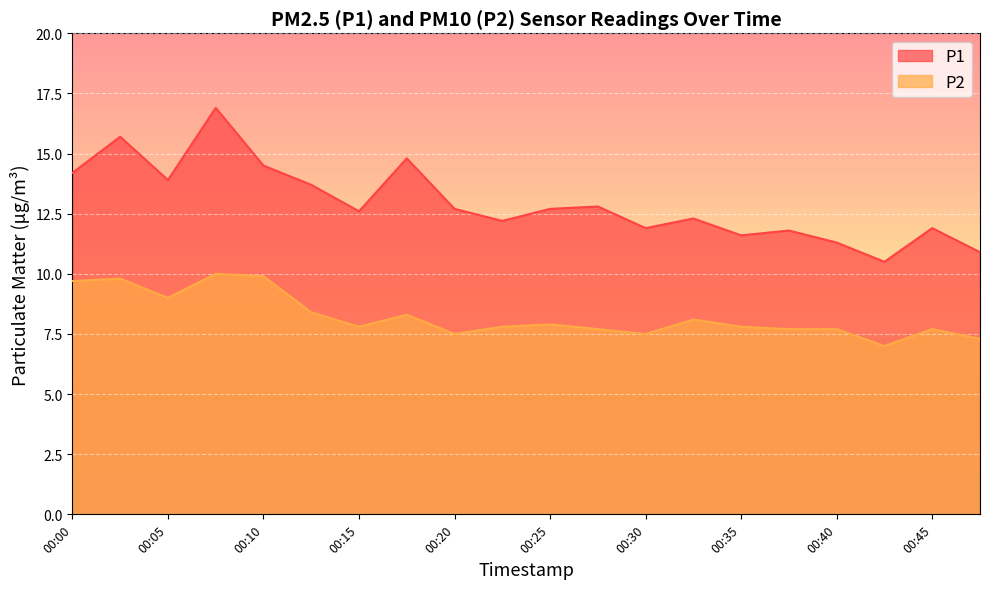

Rank the series by their average value, from lowest to highest.

P2, P1